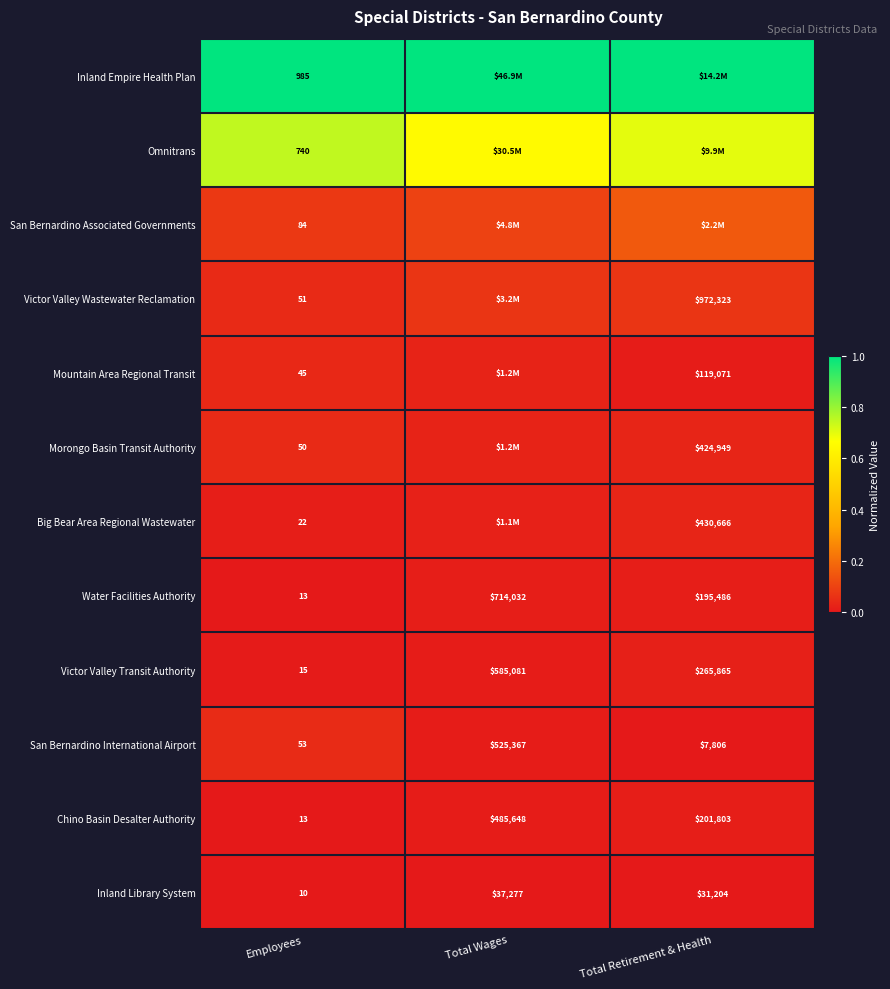

Is the value of Chino Basin Desalter Authority at Total Wages greater than the value of San Bernardino International Airport at Total Retirement & Health?

Yes